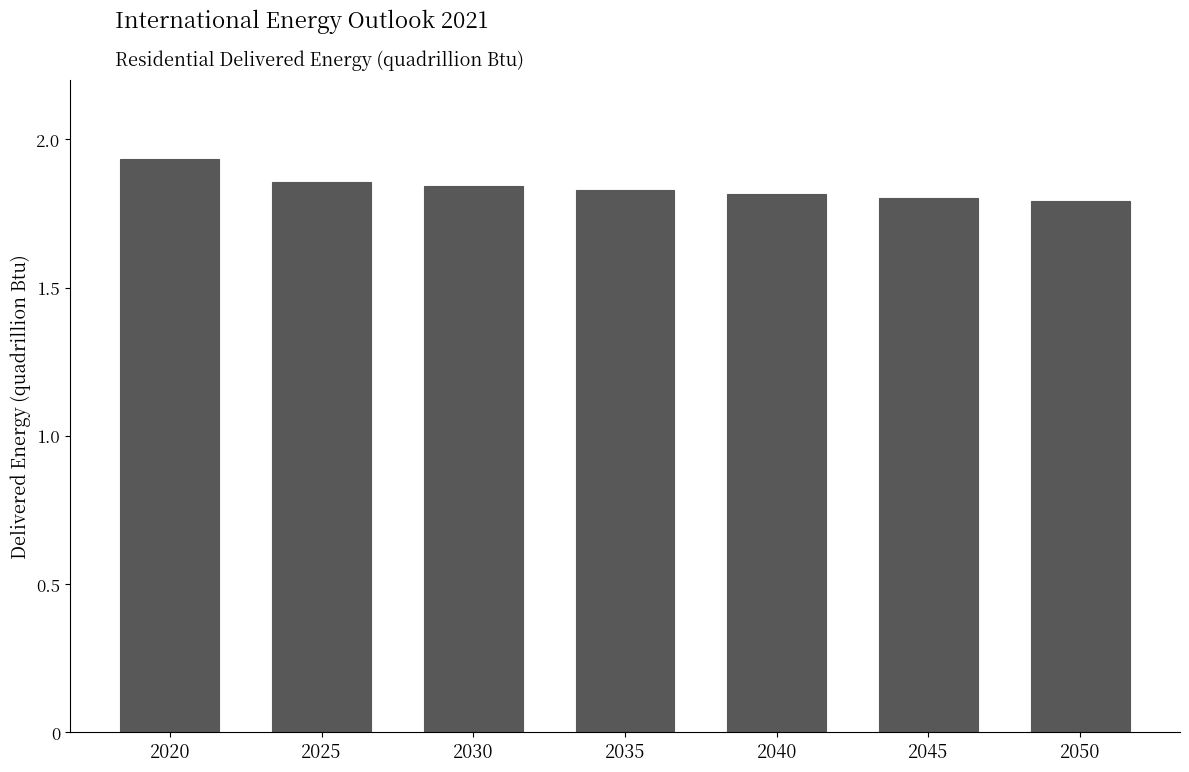

Which category has the highest value across all series?

2020